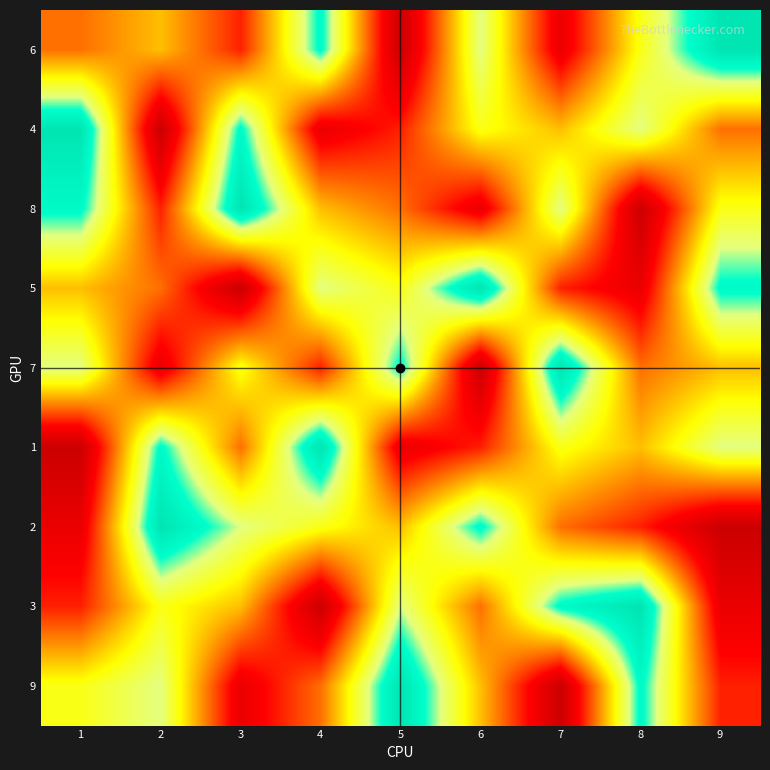

Between 2 and 5, which series saw the biggest shift?

7